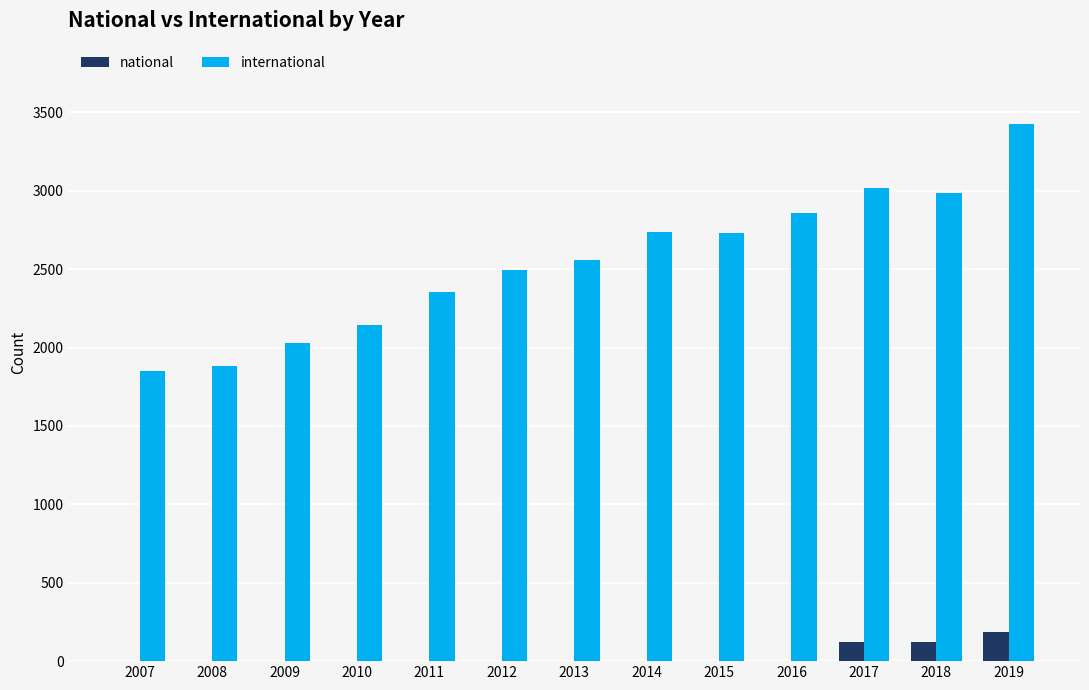

True or false: national has a value of 0 at 2007.

True